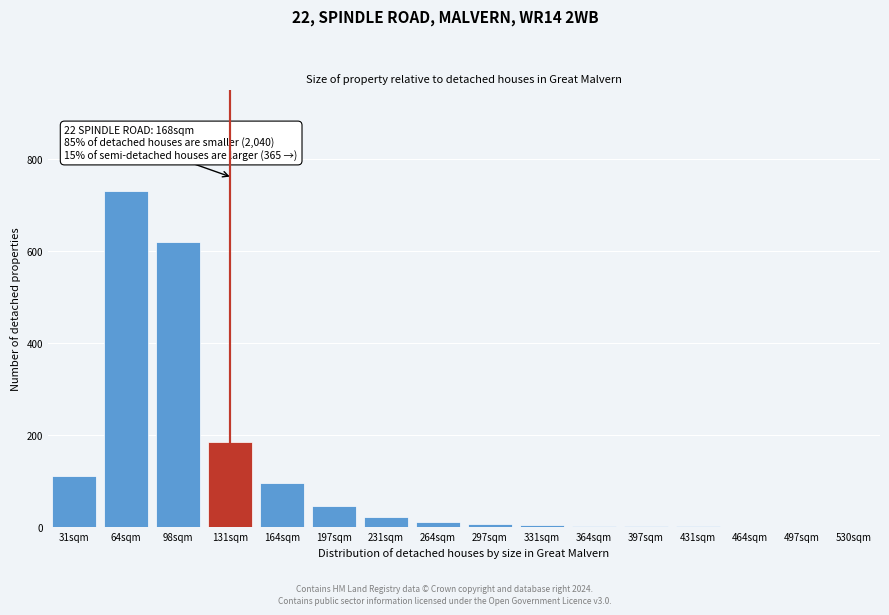

The chart shows a value of 20 at 231sqm. True or false?

True